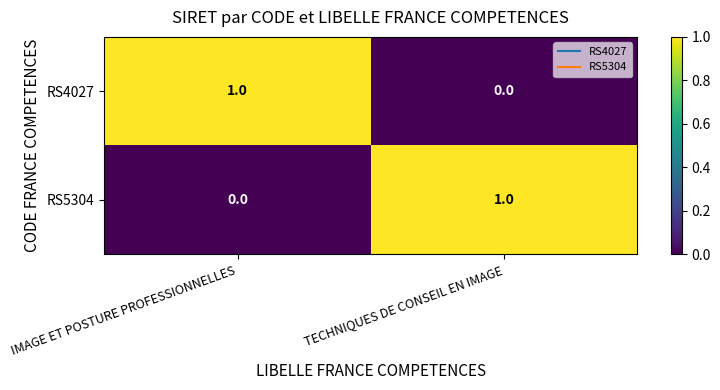

At TECHNIQUES DE CONSEIL EN IMAGE, list the series in order from largest to smallest.

RS5304, RS4027